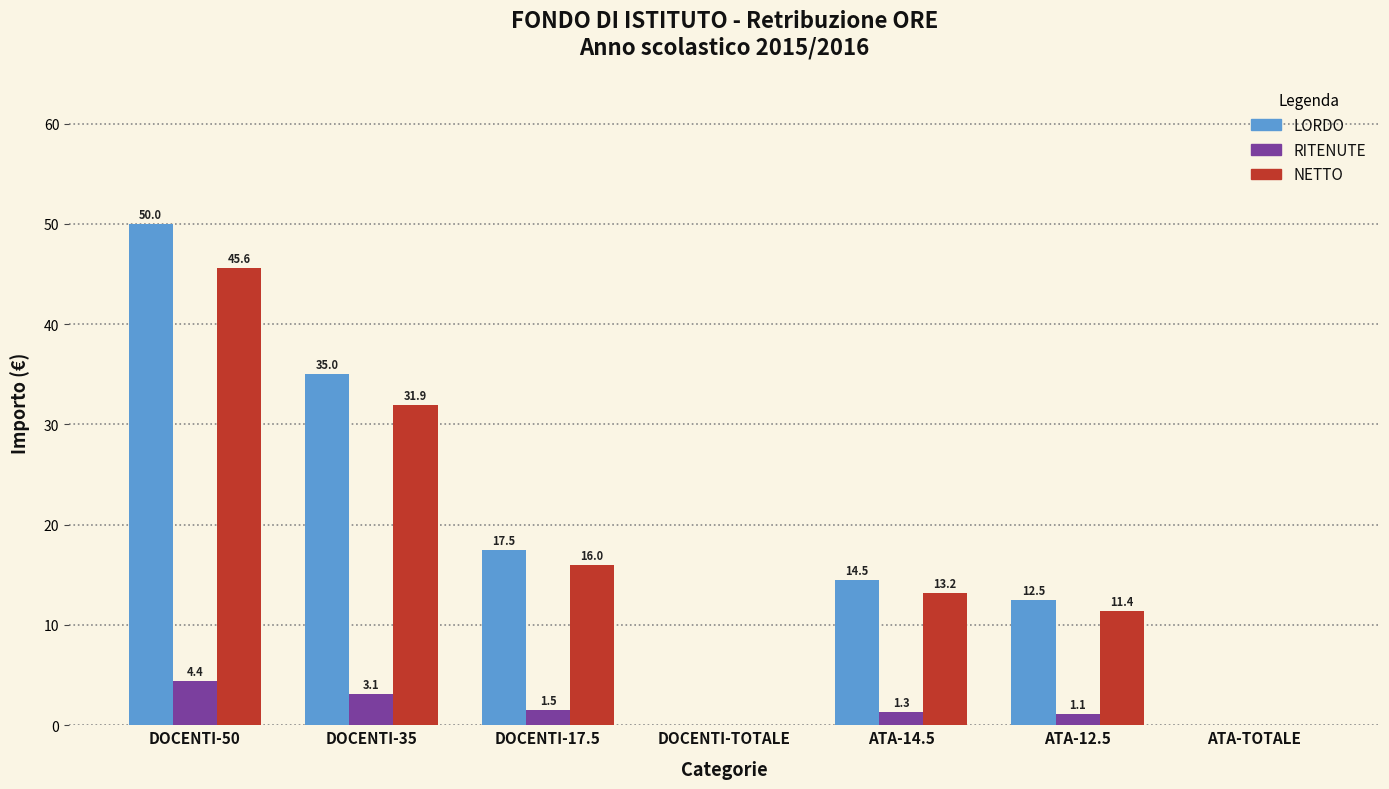

How many series are shown in this chart?

3